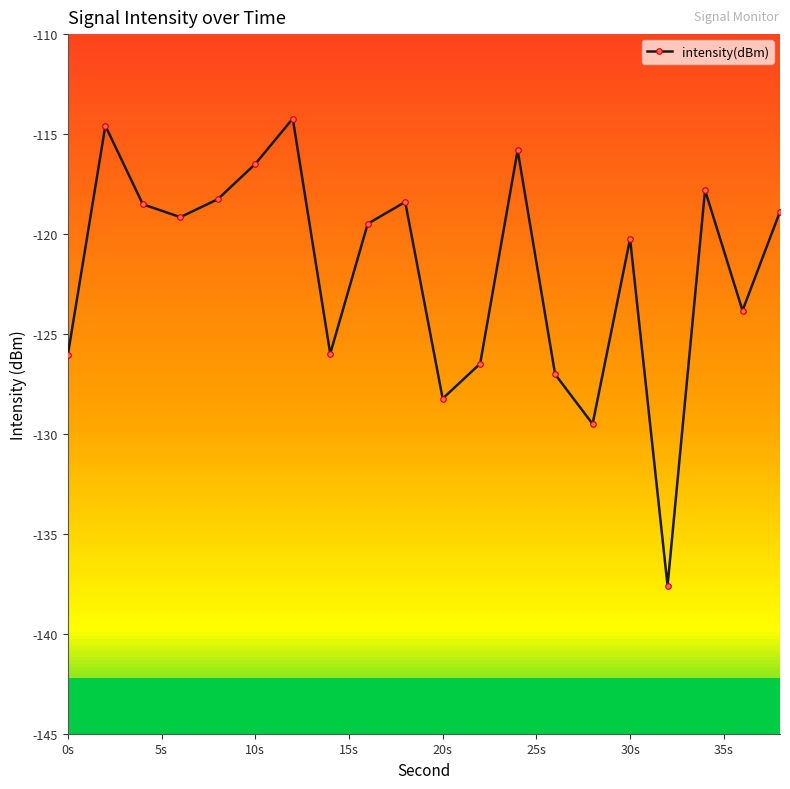

True or false: intensity(dBm) has more than 0 interior local peaks.

True